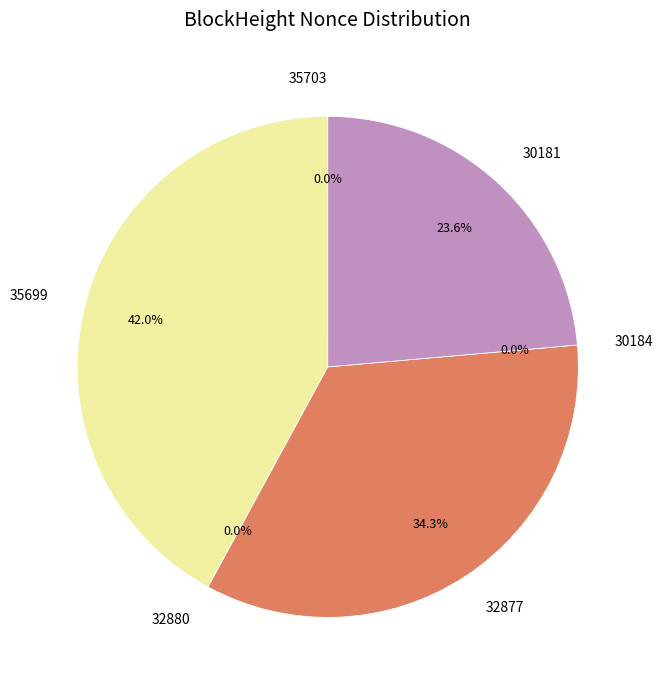

What portion of the pie excludes 32877?

65.7%